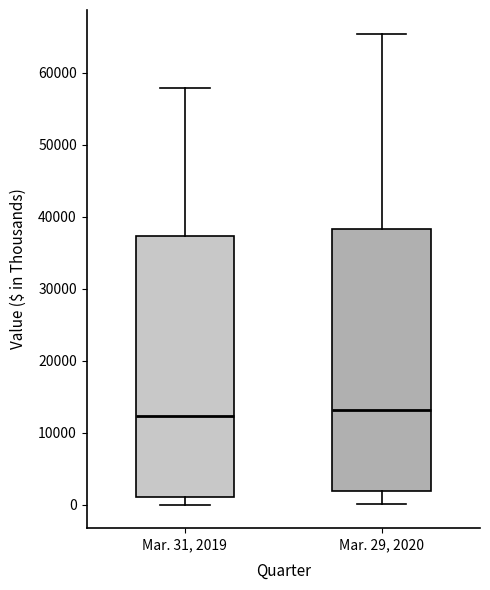

Reading left to right, transcribe this box plot: for each box, give where its median line is, the range the box spans, and where its two whiskers end, as read against the y-axis. The values are not printed on the chart, so give them approximately, as read against the axis.

Mar. 31, 2019: median 12000, box 1000 to 37000, whiskers 0 to 58000
Mar. 29, 2020: median 13000, box 2000 to 38000, whiskers 0 to 65000